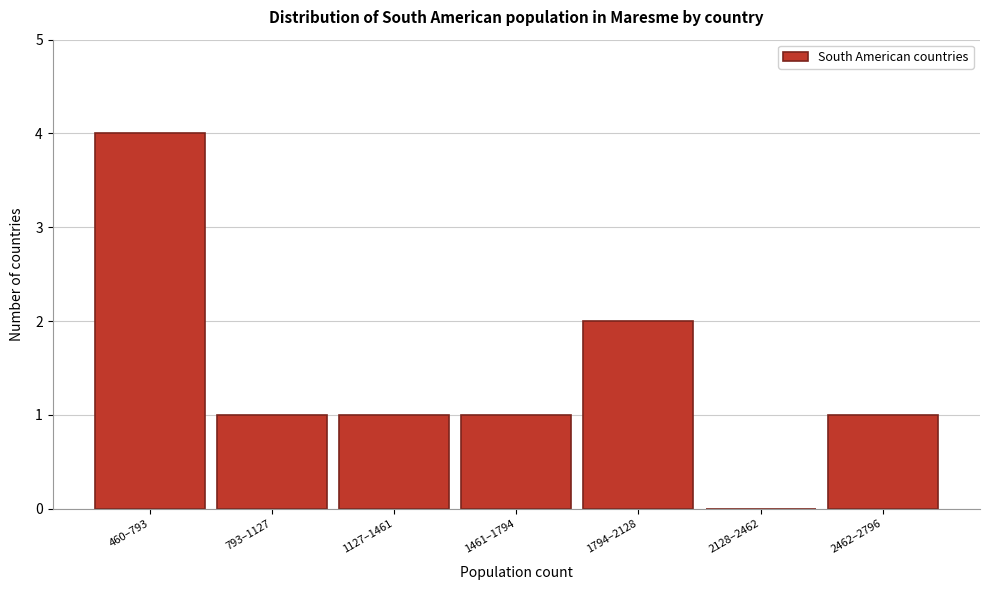

Reading left to right, extract all data points from this chart.

460–793=4	793–1127=1	1127–1461=1	1461–1794=1	1794–2128=2	2128–2462=0	2462–2796=1